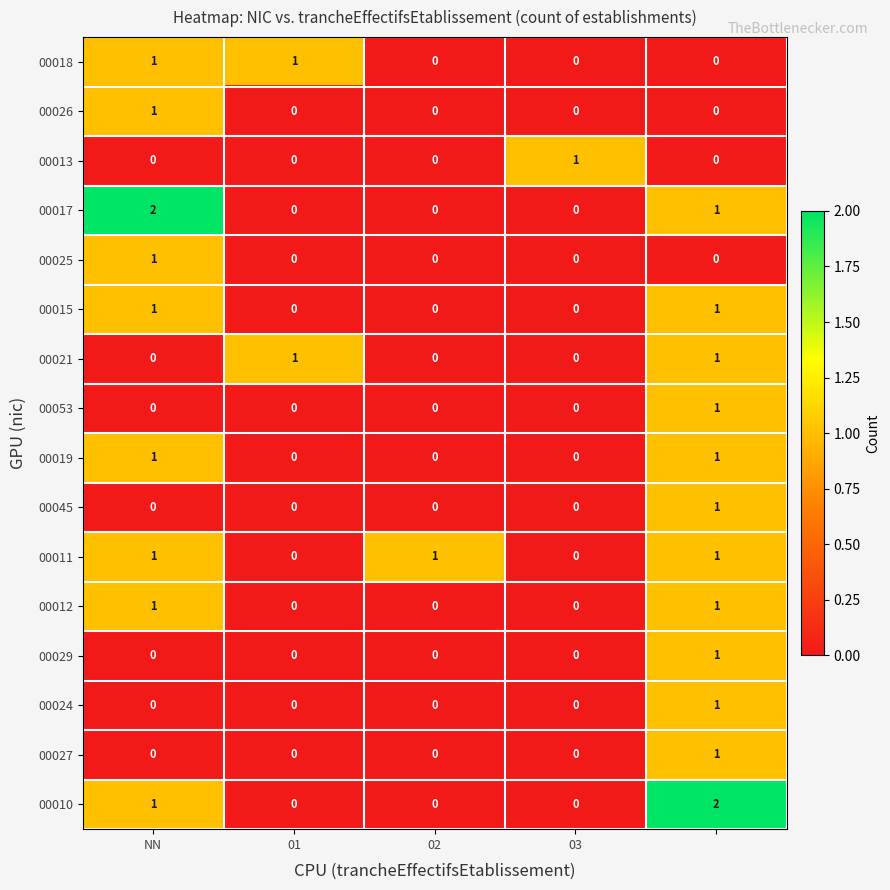

Count the 00053 values in the range 0 to 1.

5